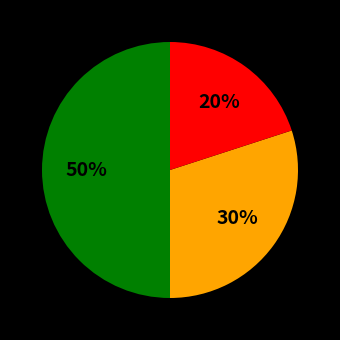

To the nearest percent, what is the average slice percentage?

33%